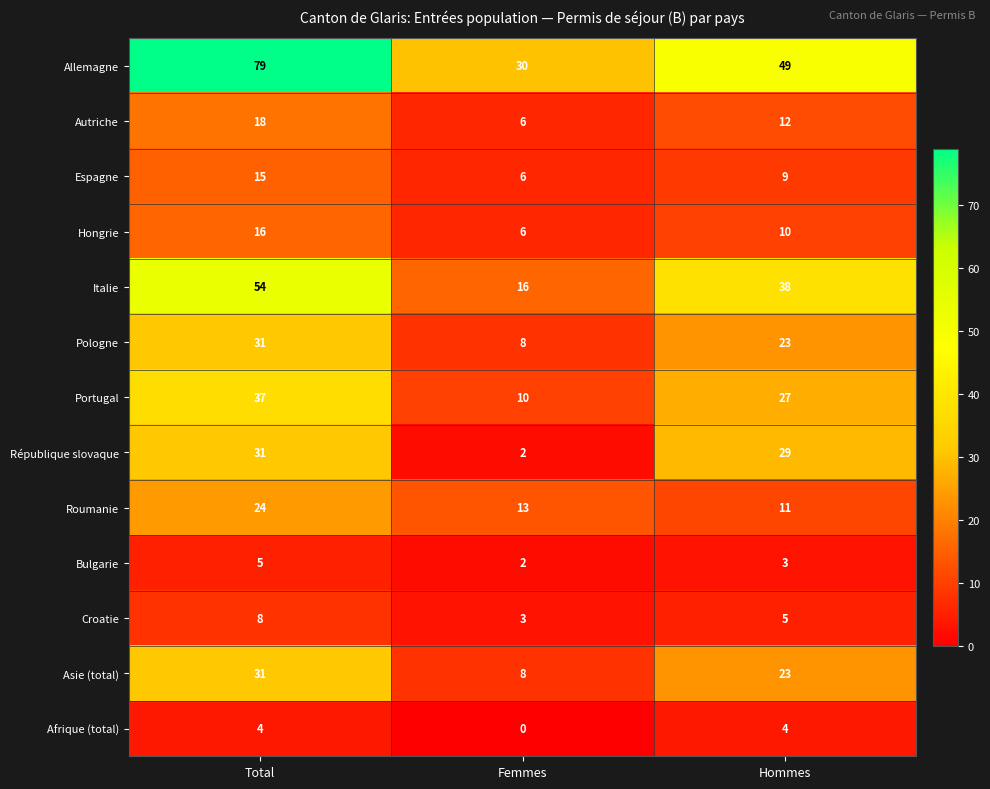

What is the difference between the highest and lowest values at Femmes?

30